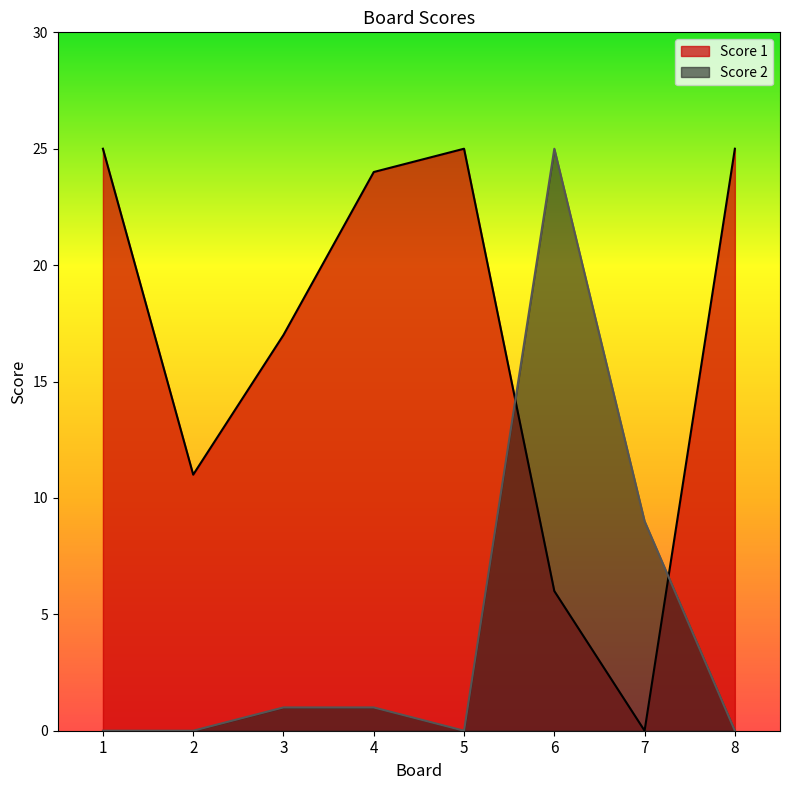

How many lines are shown in the chart?

2